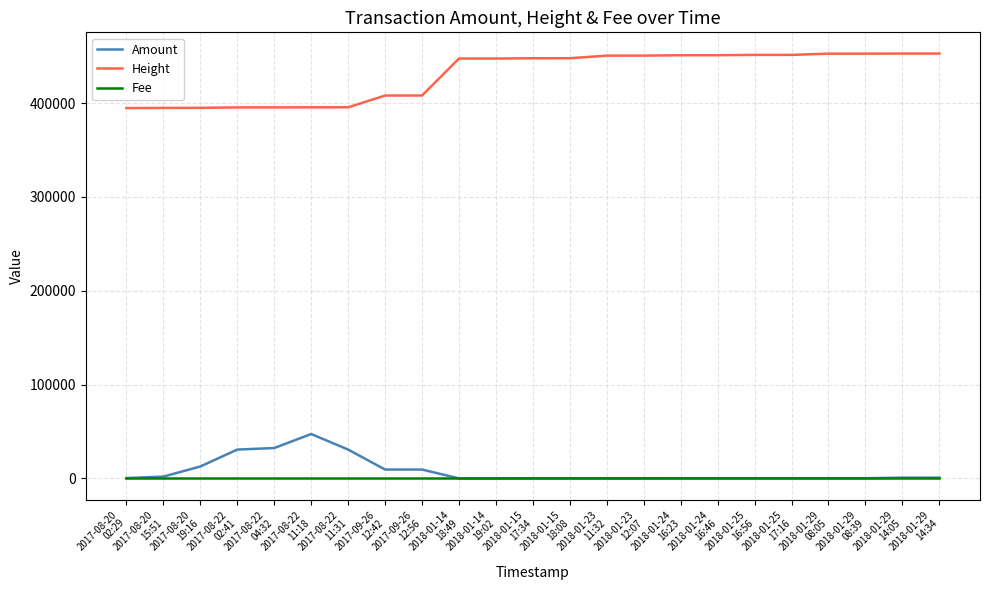

Which series has the largest total across all categories?

Height